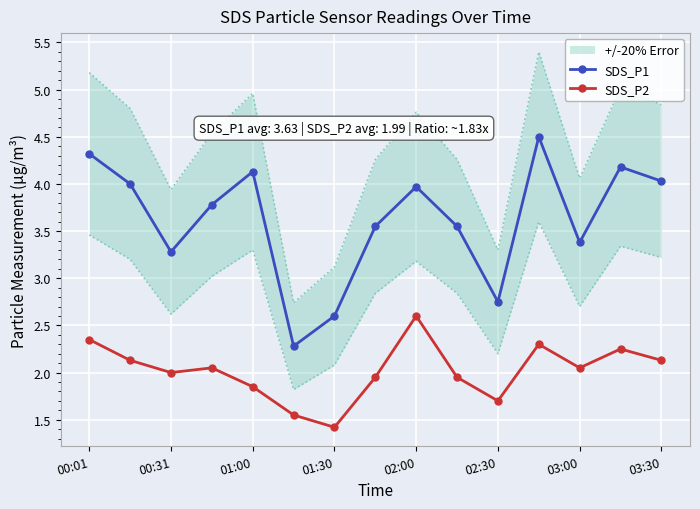

True or false: SDS_P2 has more than 0 points higher than both neighbors.

True